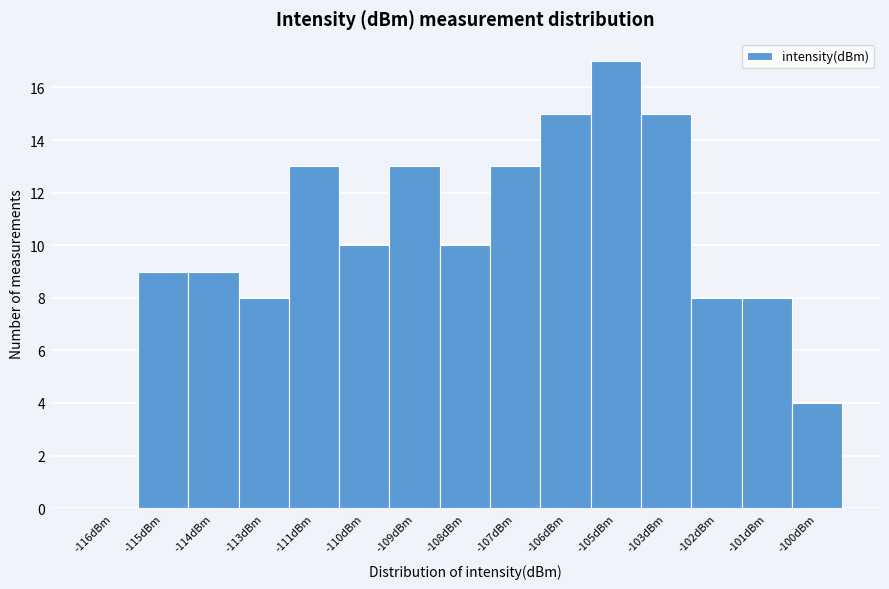

Reading left to right, extract all data points from this chart.

-116dBm=0	-115dBm=9	-114dBm=9	-113dBm=8	-111dBm=13	-110dBm=10	-109dBm=13	-108dBm=10	-107dBm=13	-106dBm=15	-105dBm=17	-103dBm=15	-102dBm=8	-101dBm=8	-100dBm=4